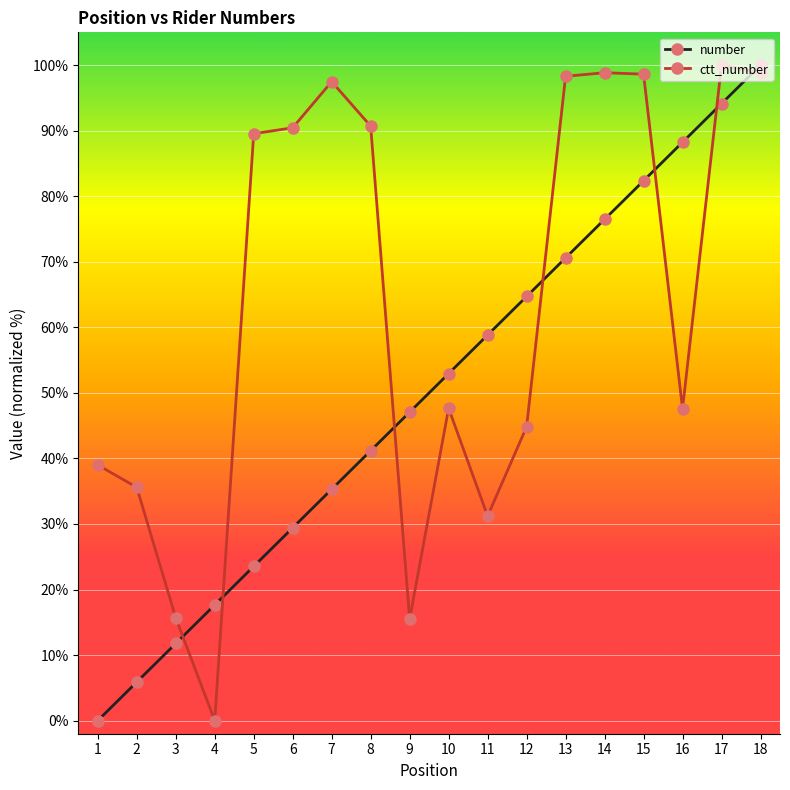

What is the sum of all number values?

900.0